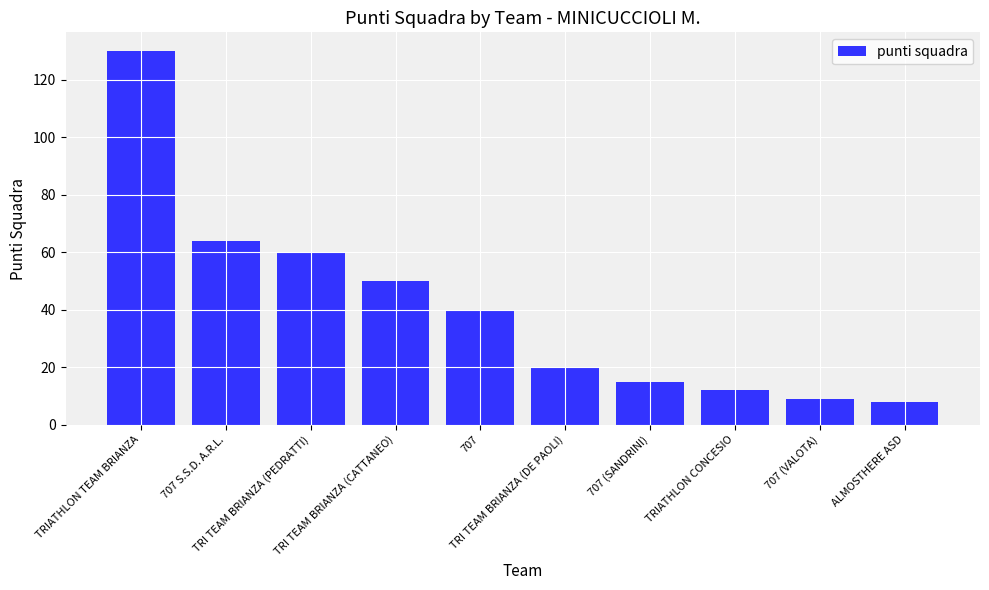

What is the maximum value shown in the chart?

130